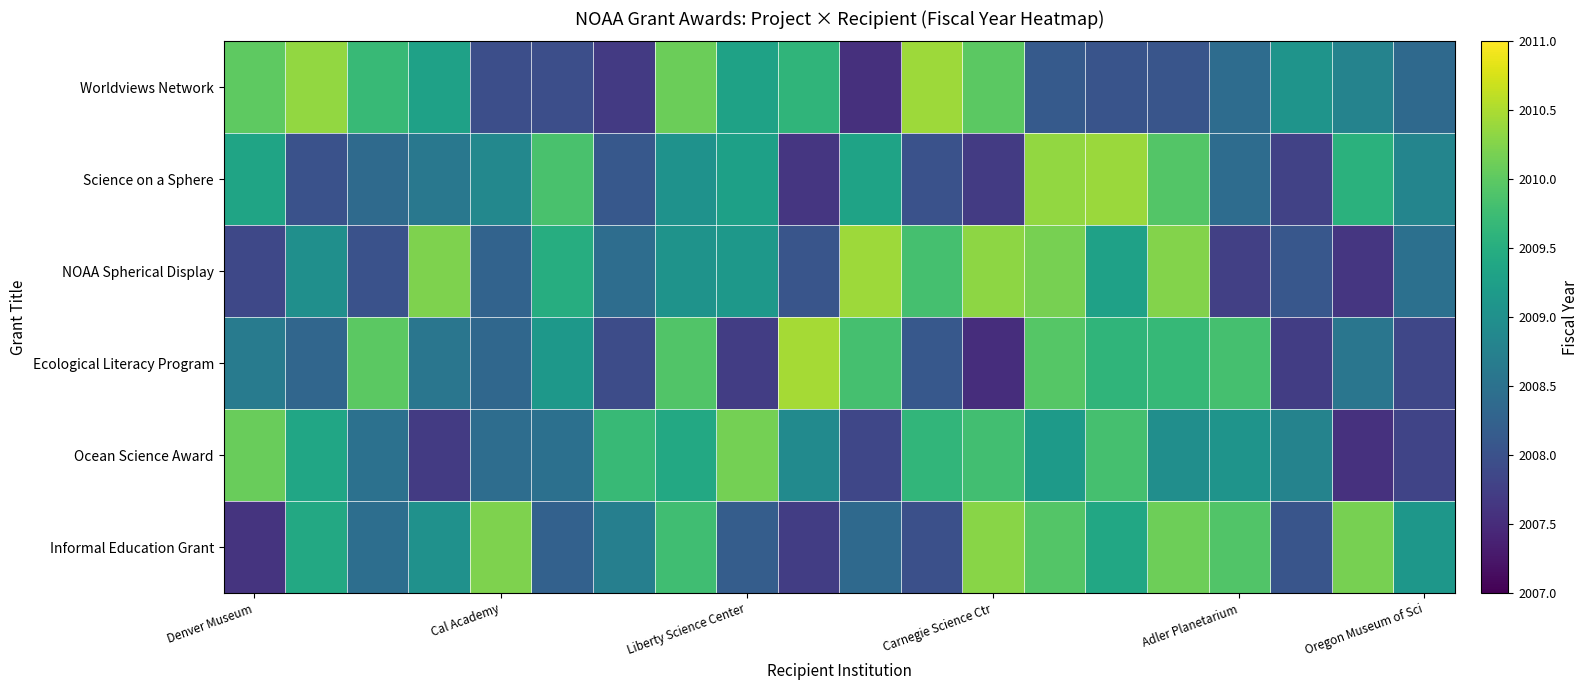

Count the number of data series in this chart.

6